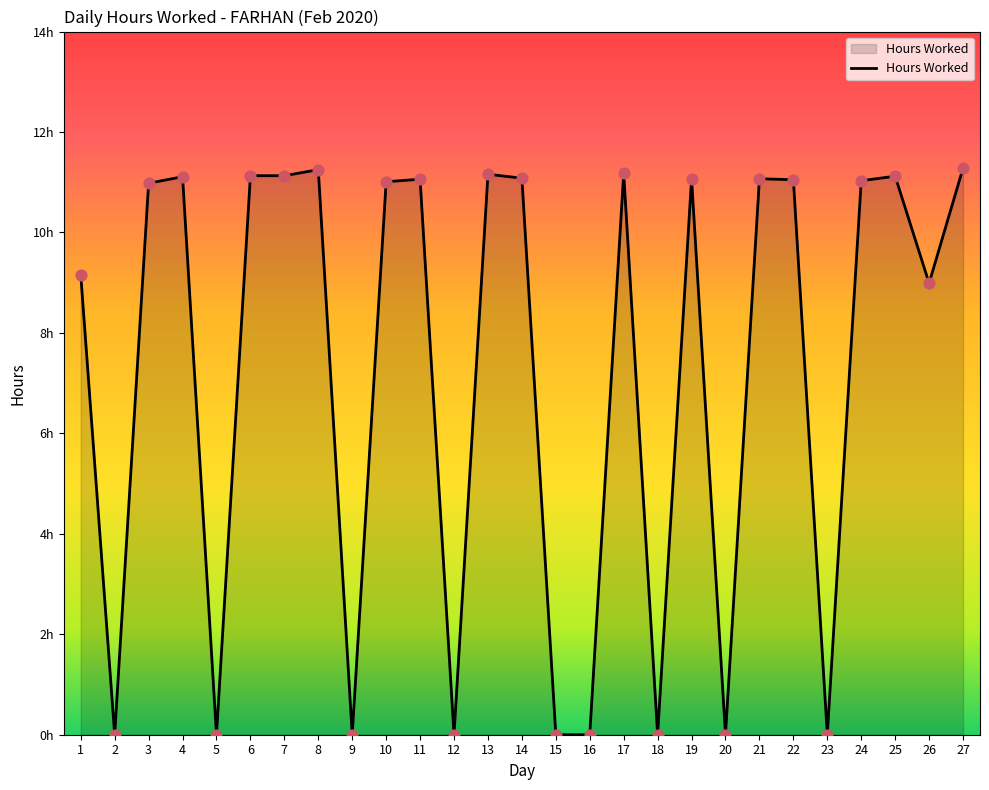

Does the chart have visible grid lines?

No